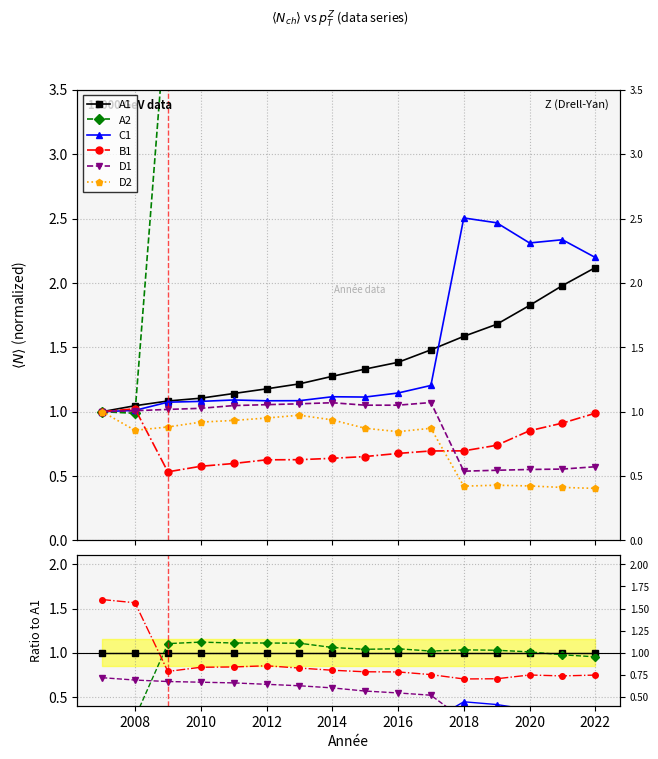

How many interior local peaks does the C1 series have?

2